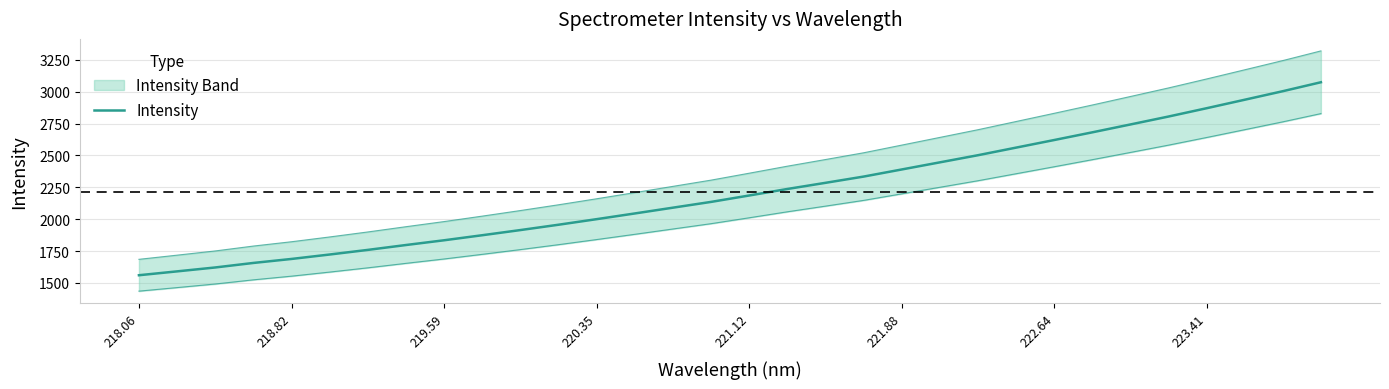

How many values are below 2185?

16